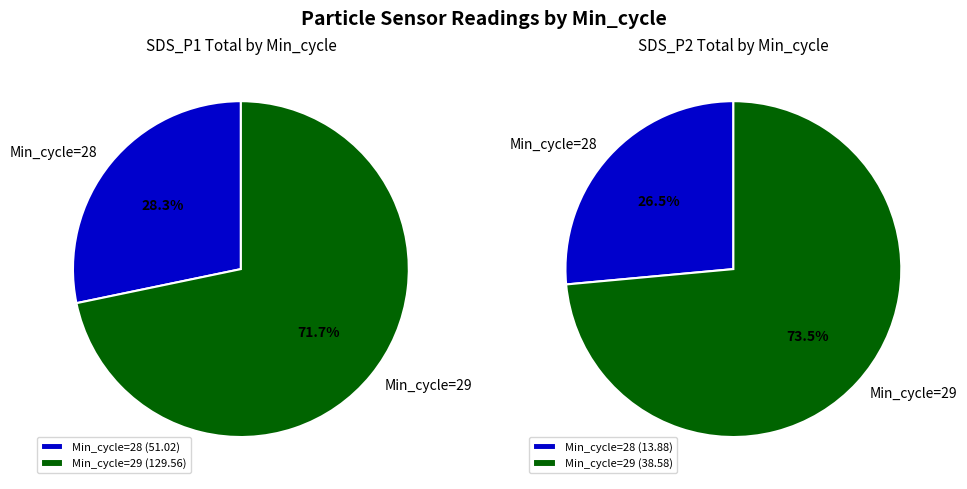

Is 14 the majority of the pie?

No